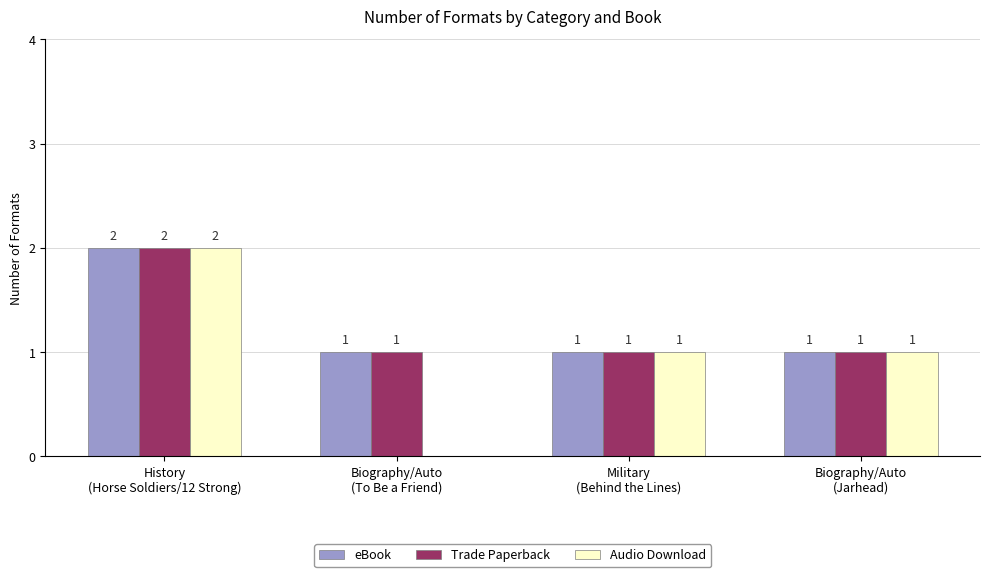

Reading left to right, list all the values displayed in this chart.

eBook: 2	1	1	1
Trade Paperback: 2	1	1	1
Audio Download: 2	0	1	1